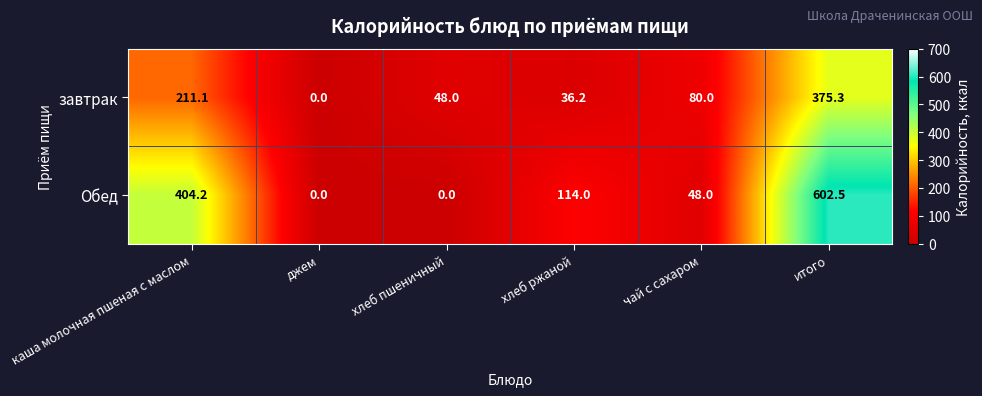

Which category has the highest value across all series?

итого